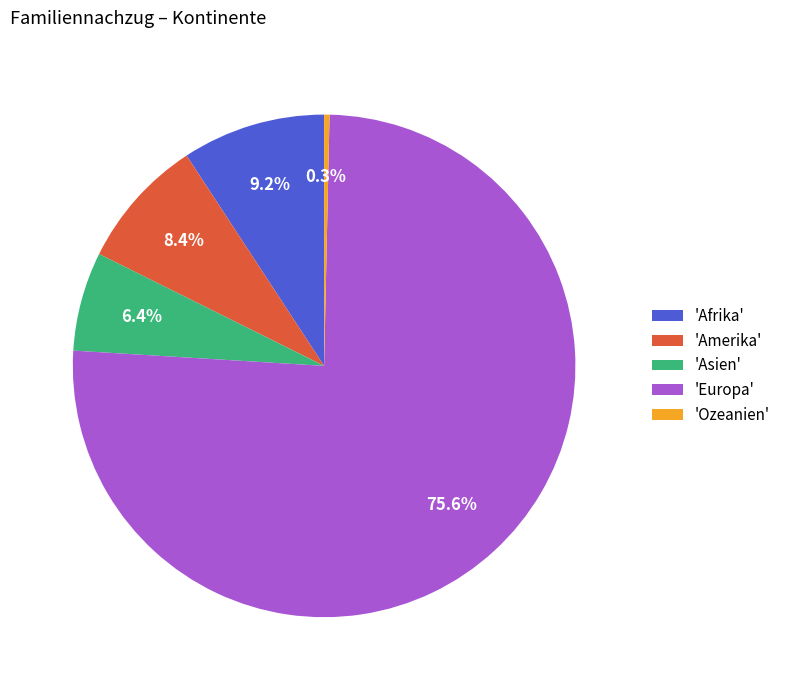

Rank the categories by value from highest to lowest.

'Europa', 'Afrika', 'Amerika', 'Asien', 'Ozeanien'